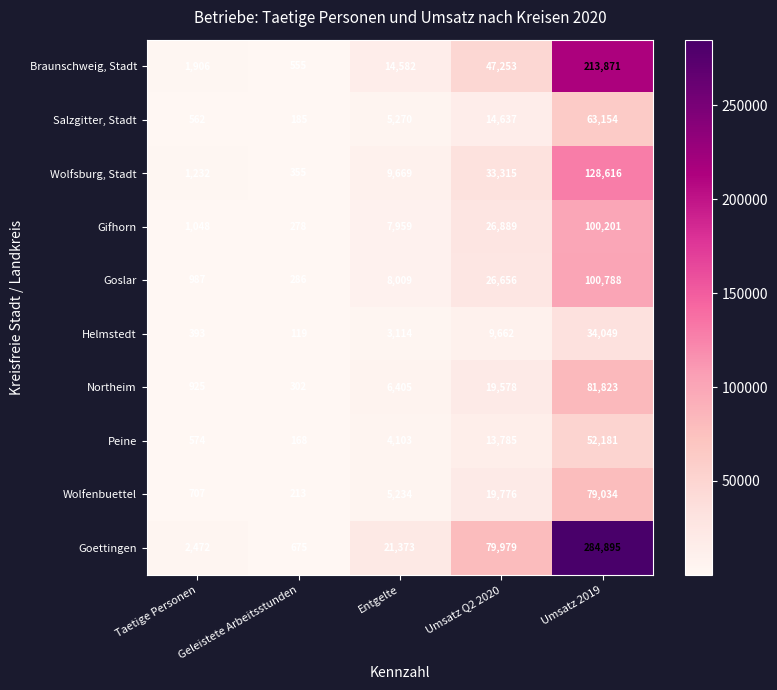

Which series changed the most between Entgelte and Umsatz 2019?

Goettingen